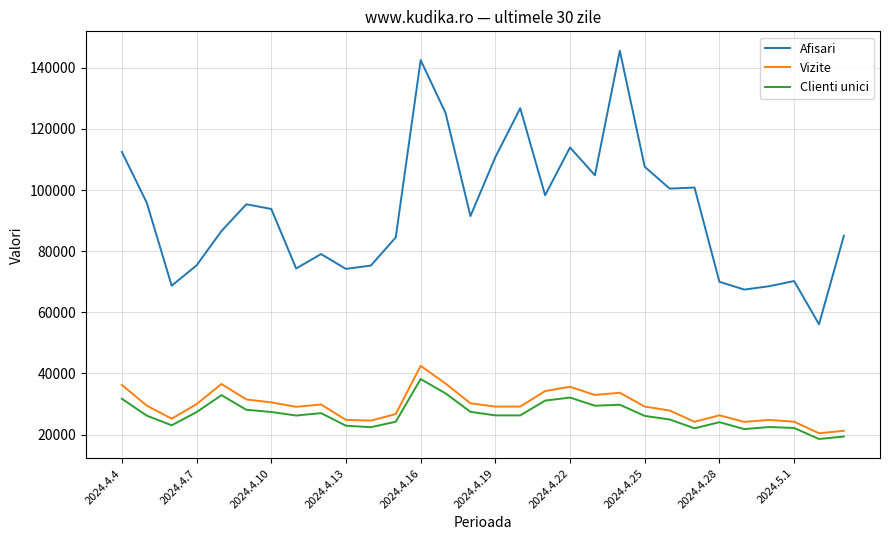

What are all the series names shown in the legend?

Afisari, Vizite, Clienti unici